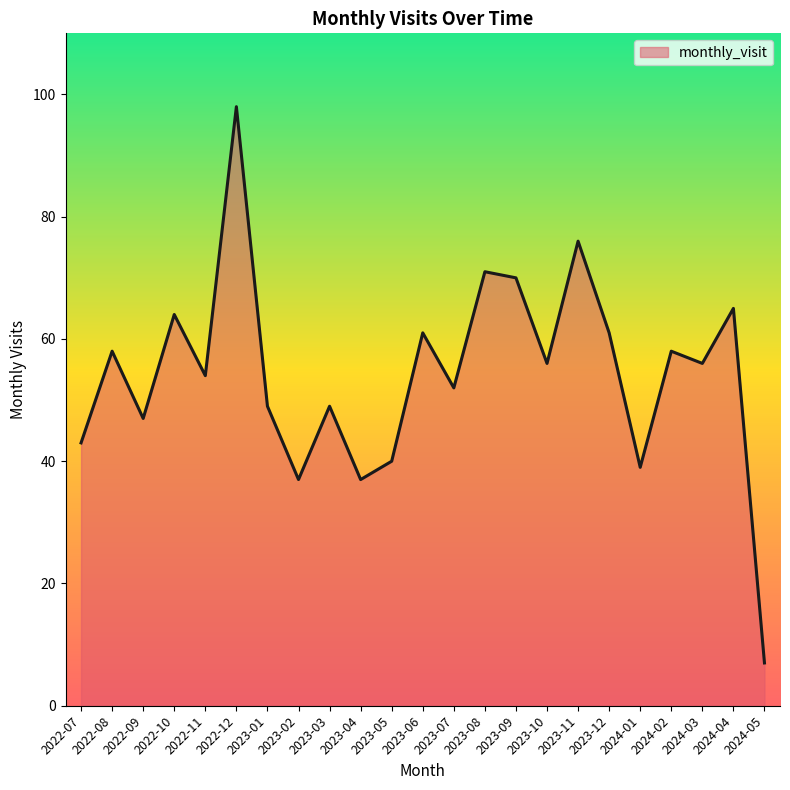

What is the ratio of the value at 2023-09 to the value at 2023-02?

1.9